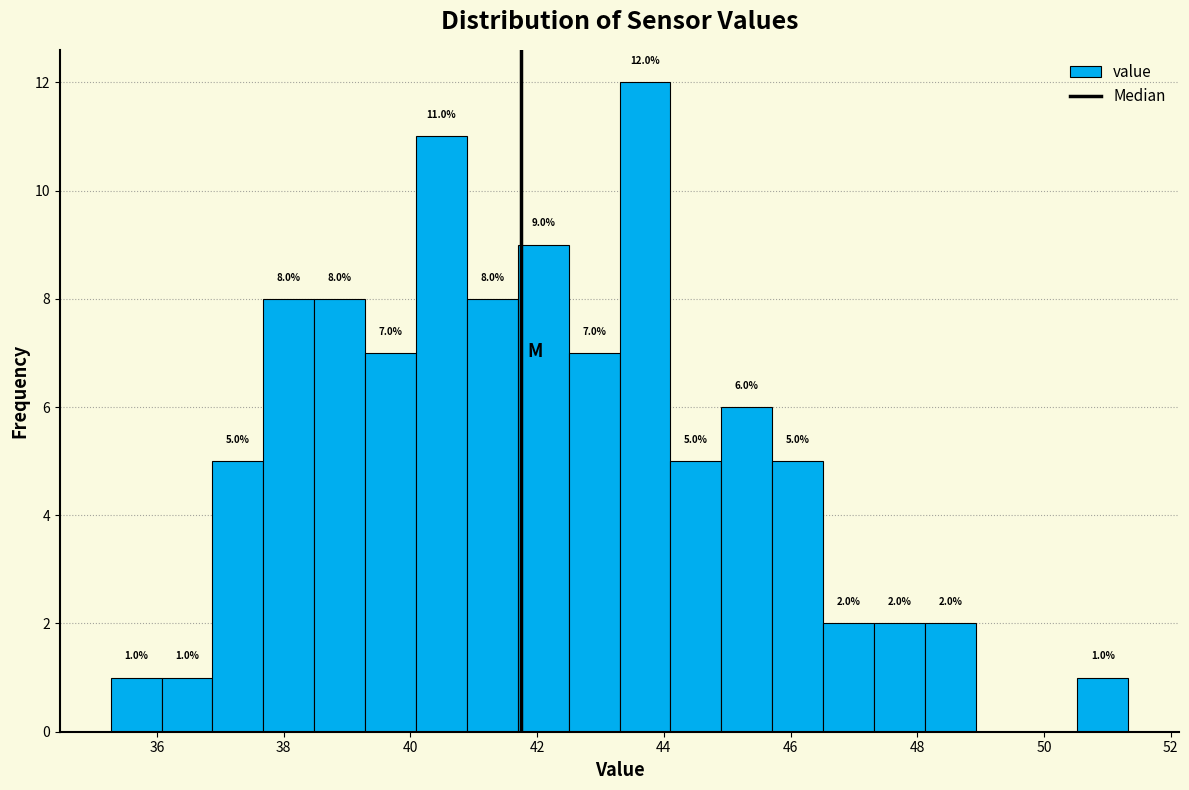

Which range on the x-axis has the tallest bar?

43.4 to 44.2